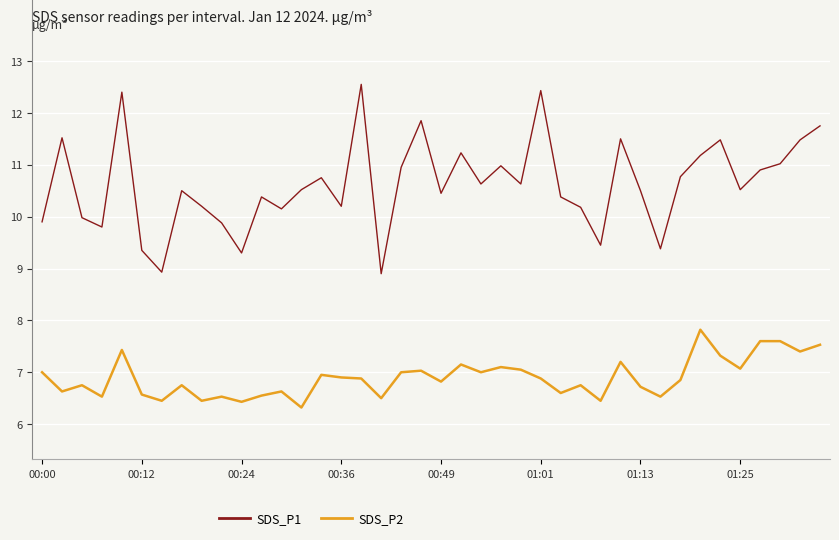

Rank the series by their average value, from highest to lowest.

SDS_P1, SDS_P2